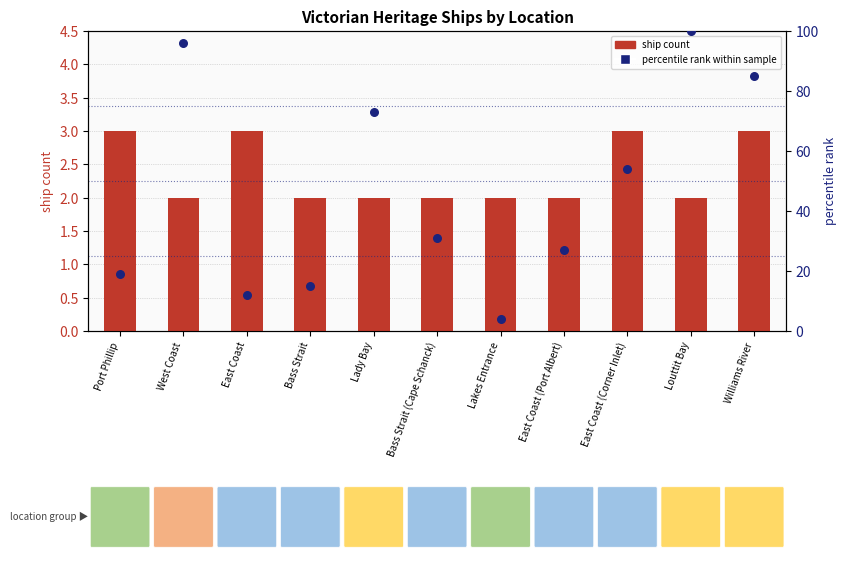

What are all the series names shown in the legend?

ship count, percentile rank within sample